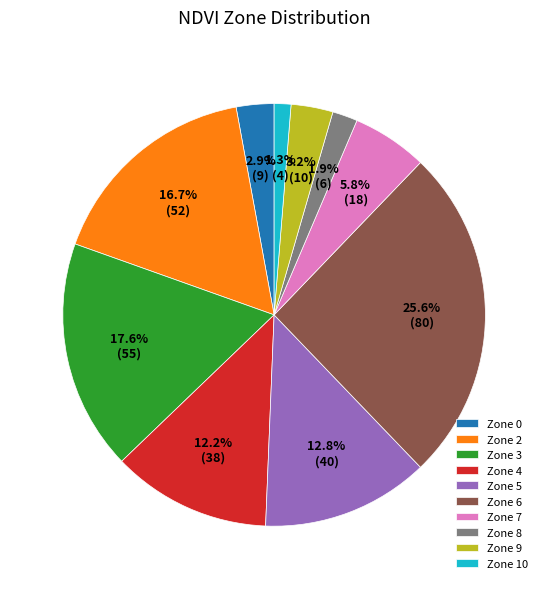

Which category has the smallest portion of the pie?

Zone 10